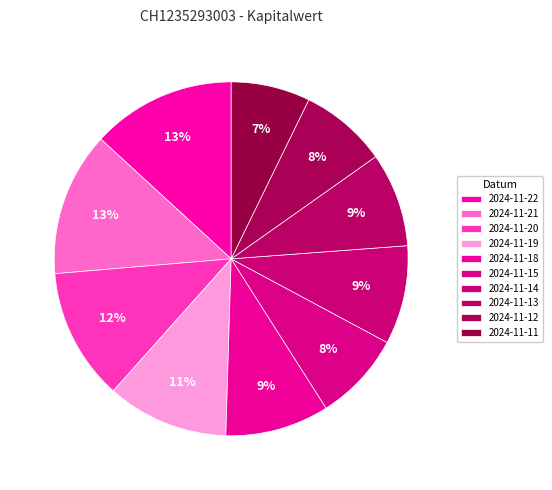

Rank the categories by value from lowest to highest.

2024-11-11, 2024-11-12, 2024-11-15, 2024-11-13, 2024-11-14, 2024-11-18, 2024-11-19, 2024-11-20, 2024-11-21, 2024-11-22